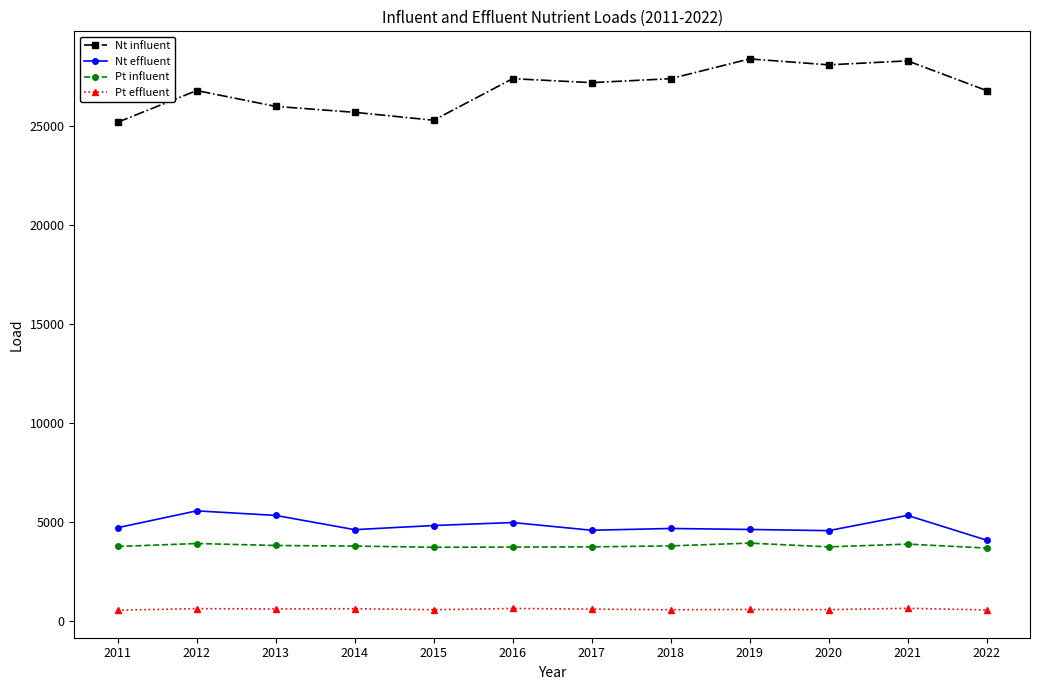

In Pt effluent, how many points are lower than both neighbors (excluding endpoints)?

4